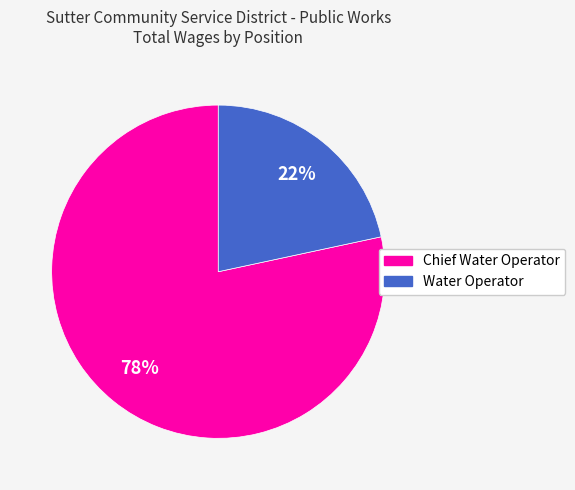

Which slice is the smallest?

Water Operator